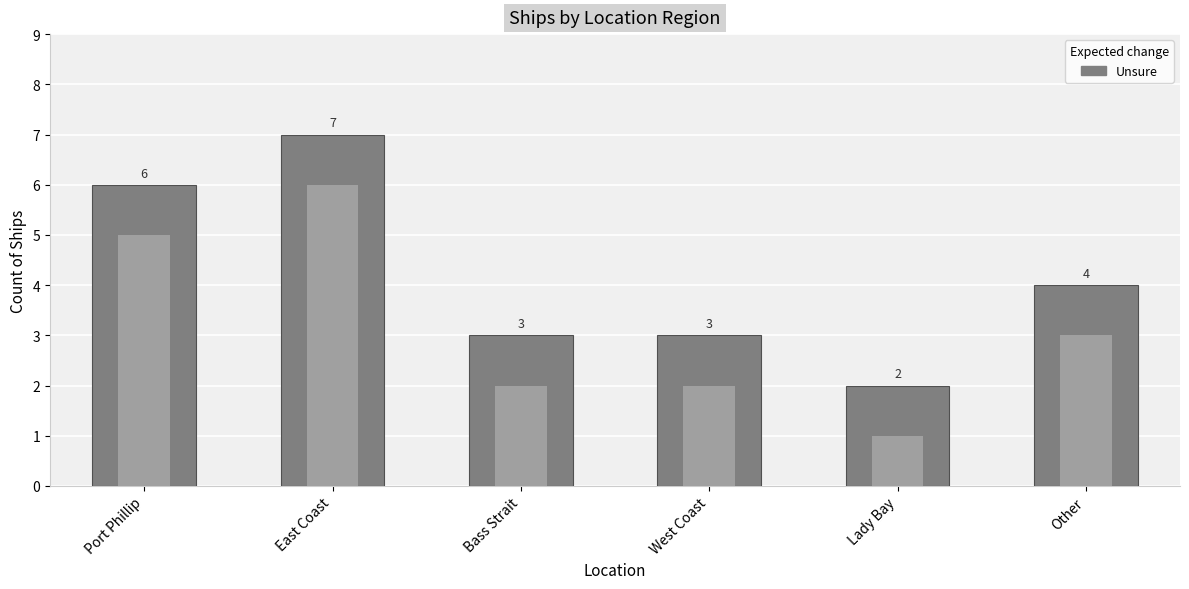

How many distinct data groups are displayed?

1